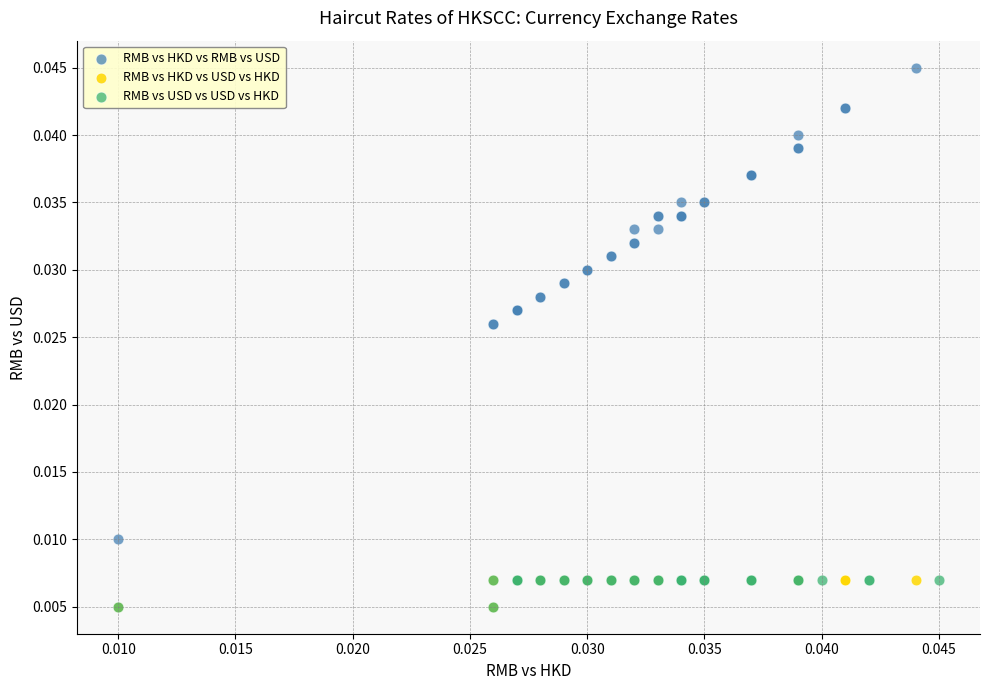

Which series contains the highest Y value?

RMB vs HKD vs RMB vs USD